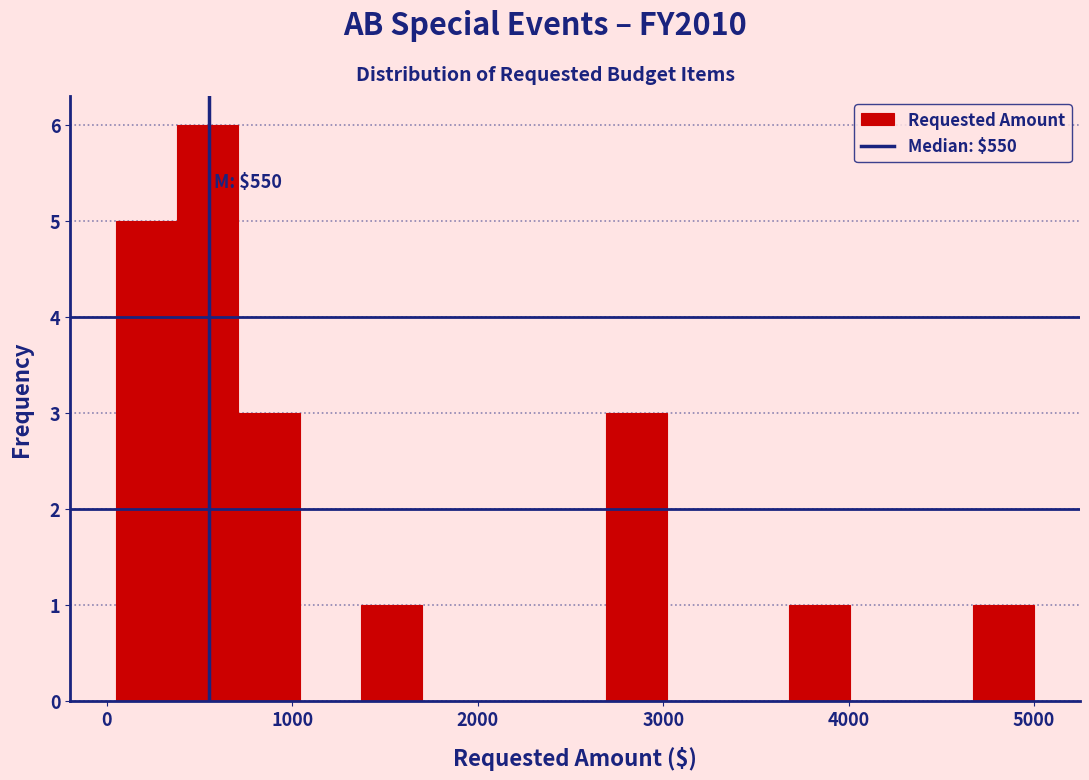

Around what value on the x-axis is the tallest bar? Give the approximate position of its centre, as read against the axis.

500